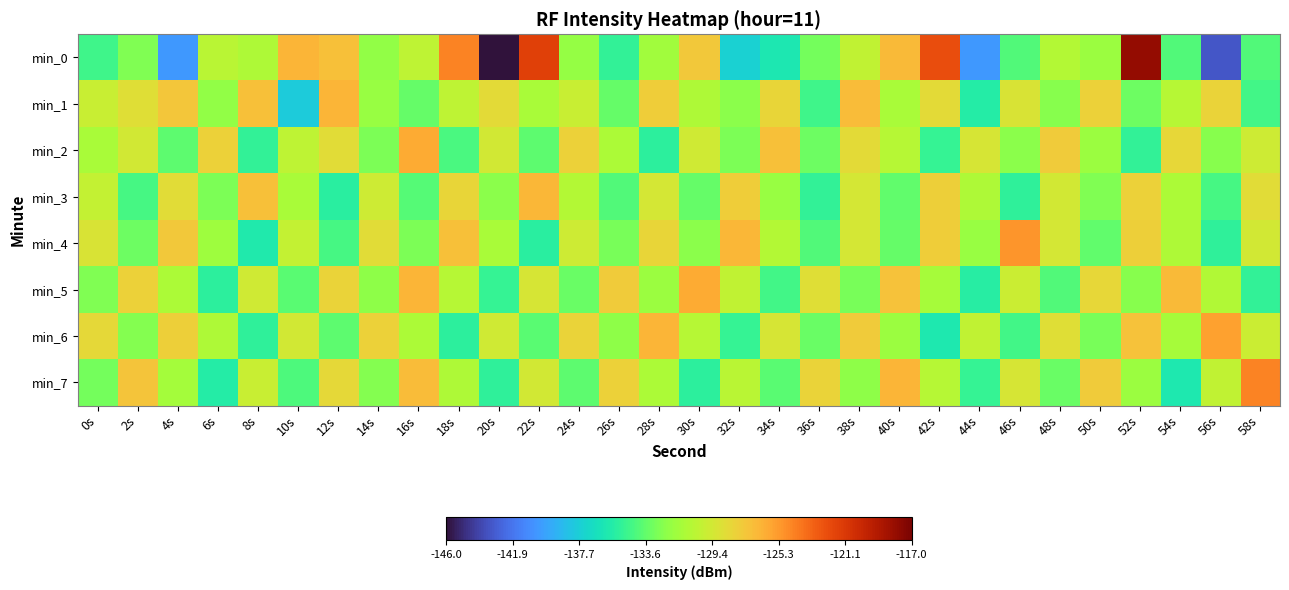

Rank the series at 38s from lowest to highest value.

min_5, min_7, min_0, min_3, min_4, min_2, min_6, min_1